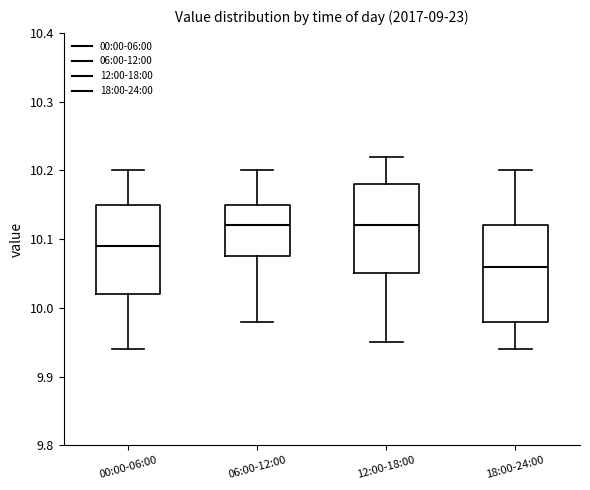

Reading left to right, read every box against the y-axis: the position of its median line, the range the box covers, and the ends of its whiskers. The values are not printed on the chart, so give them approximately, as read against the axis.

00:00-06:00: median 10.09, box 10.02 to 10.15, whiskers 9.94 to 10.20
06:00-12:00: median 10.12, box 10.08 to 10.15, whiskers 9.98 to 10.20
12:00-18:00: median 10.12, box 10.05 to 10.18, whiskers 9.95 to 10.22
18:00-24:00: median 10.06, box 9.98 to 10.12, whiskers 9.94 to 10.20